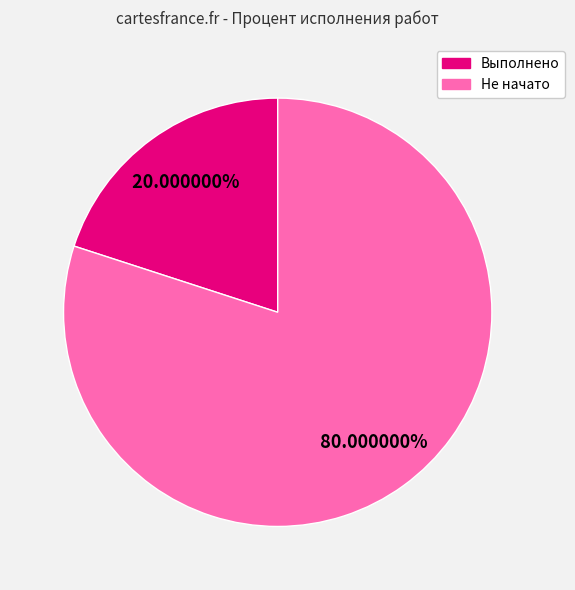

Count the number of slices in the pie.

2